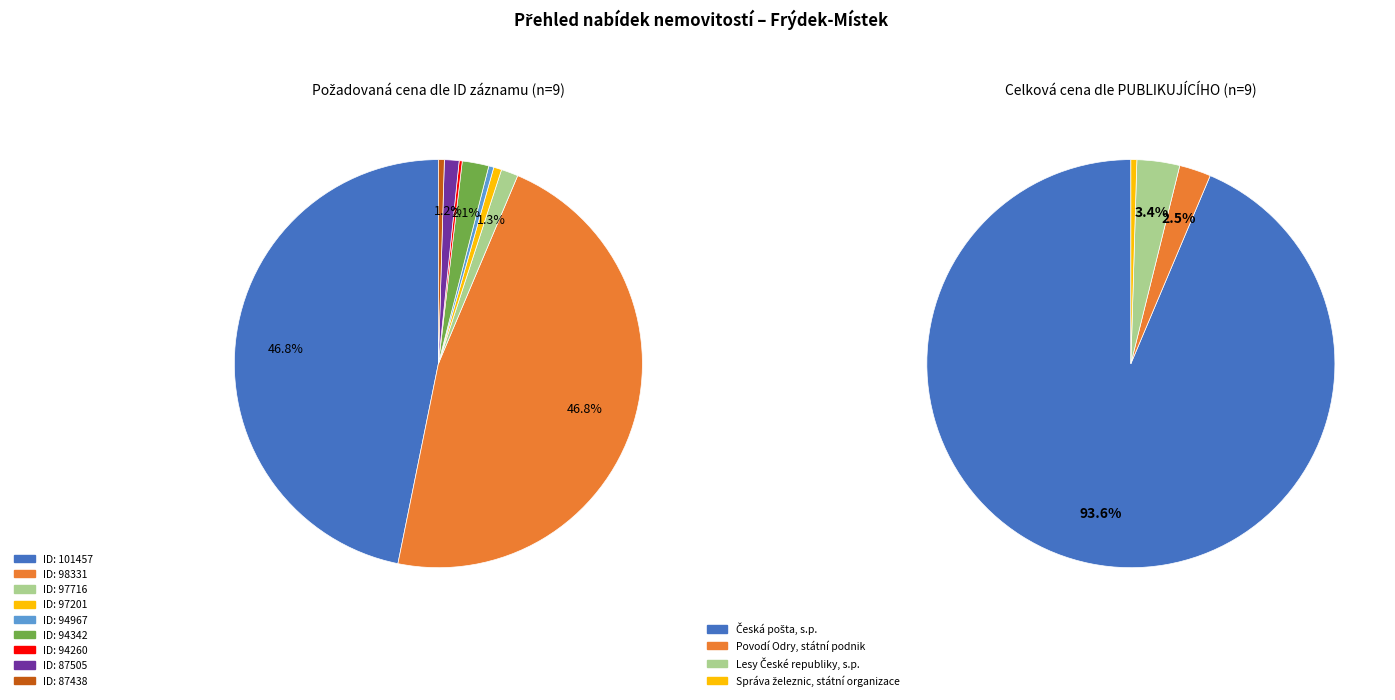

Which category has the smallest portion of the pie?

94260